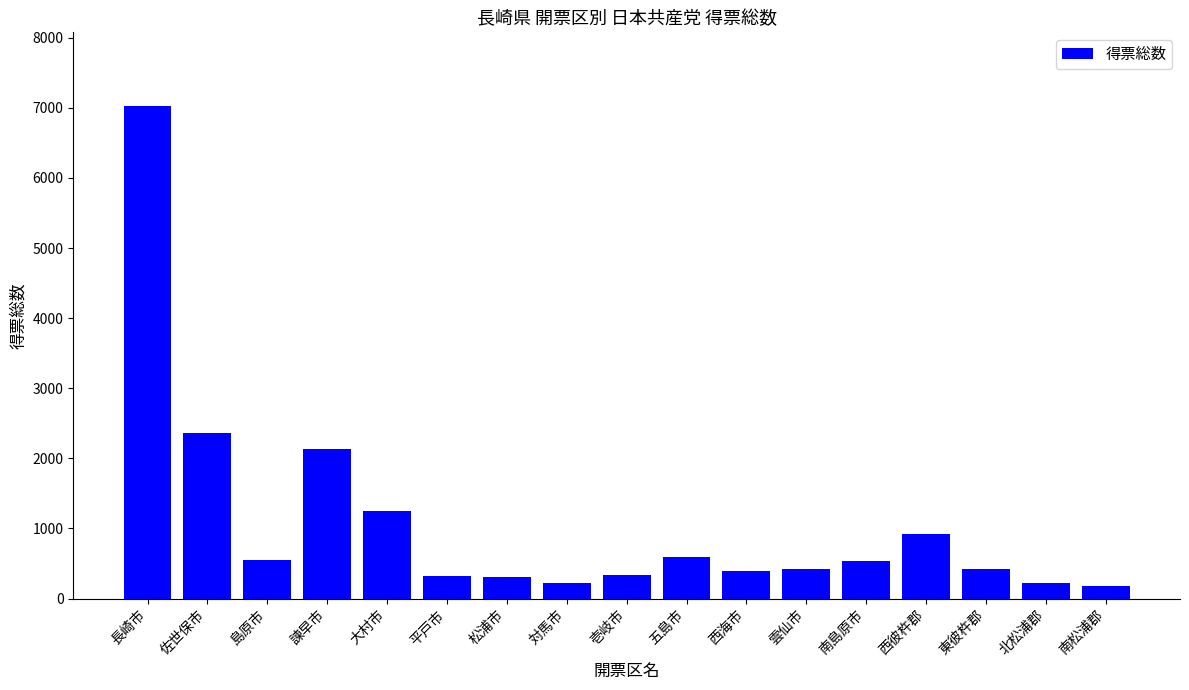

Does the chart contain stacked bars?

No